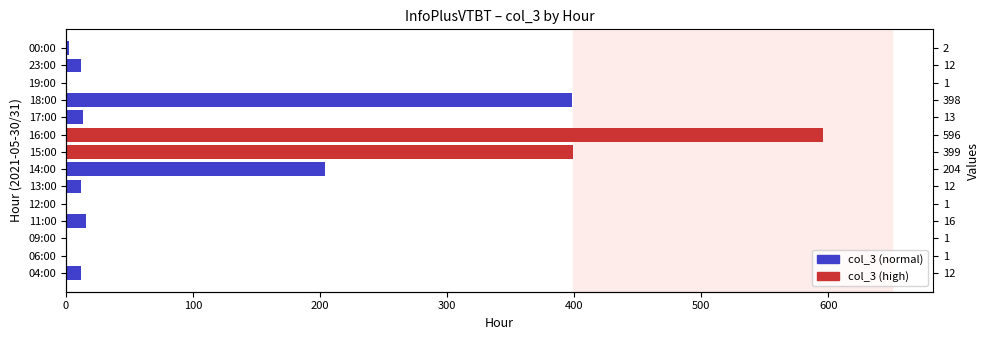

What is the sum of all values?

1668